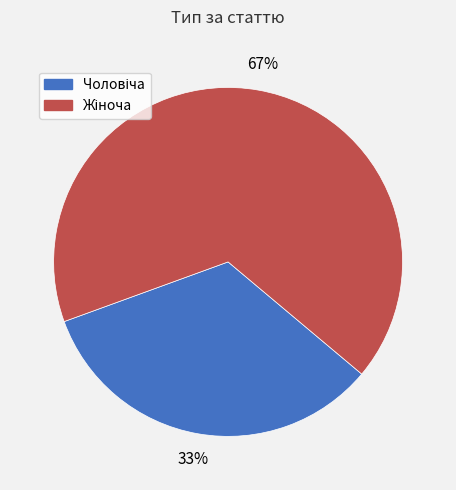

Does any single category account for the majority?

Yes